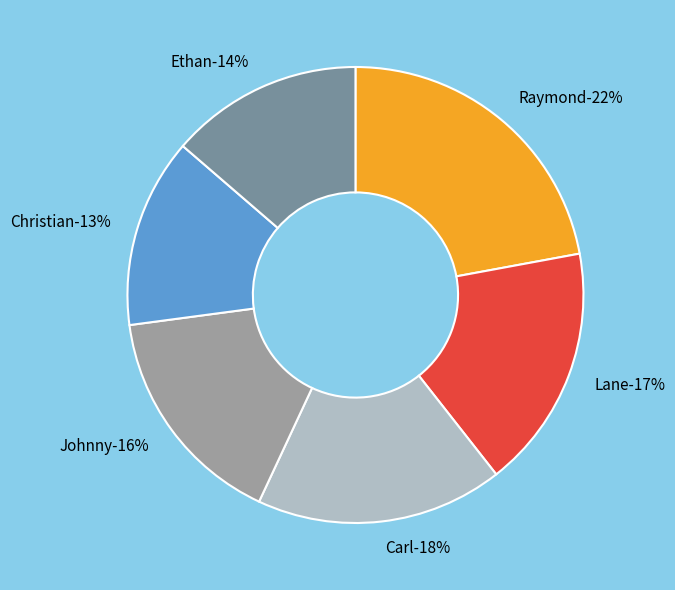

To the nearest percent, what is the difference between the largest and smallest slice percentages?

9%